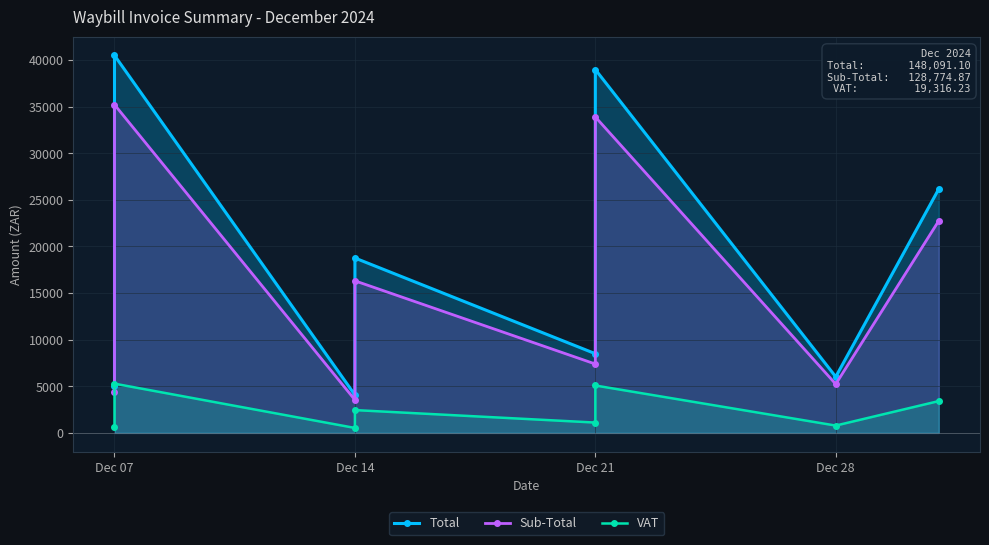

In Sub-Total, how many points are lower than both neighbors (excluding endpoints)?

3